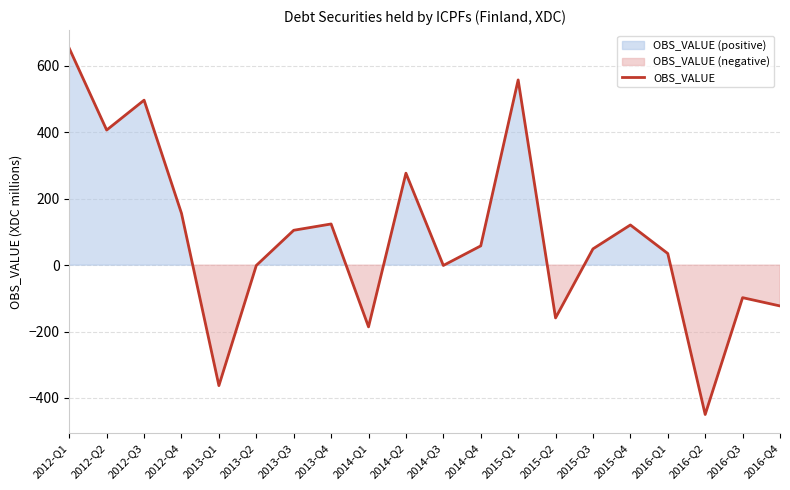

What position from the left is 2015-Q1?

13